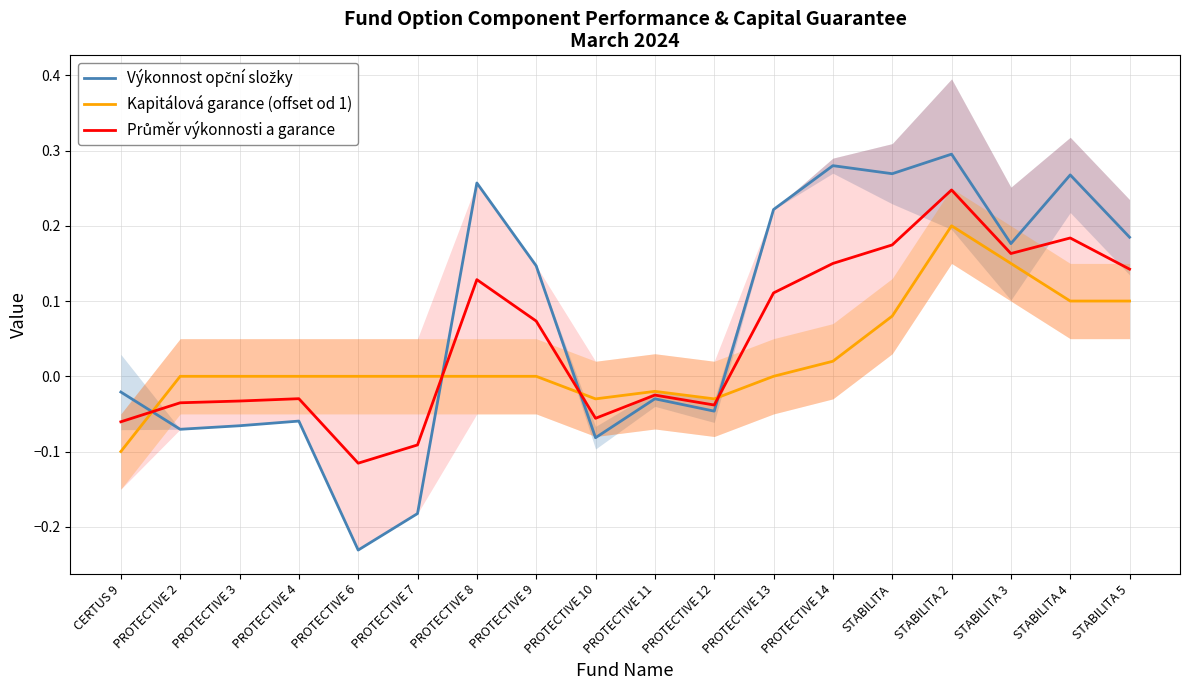

List the labels in order of Výkonnost opční složky value, largest first.

STABILITA 2, PROTECTIVE 14, STABILITA, STABILITA 4, PROTECTIVE 8, PROTECTIVE 13, STABILITA 5, STABILITA 3, PROTECTIVE 9, CERTUS 9, PROTECTIVE 11, PROTECTIVE 12, PROTECTIVE 4, PROTECTIVE 3, PROTECTIVE 2, PROTECTIVE 10, PROTECTIVE 7, PROTECTIVE 6